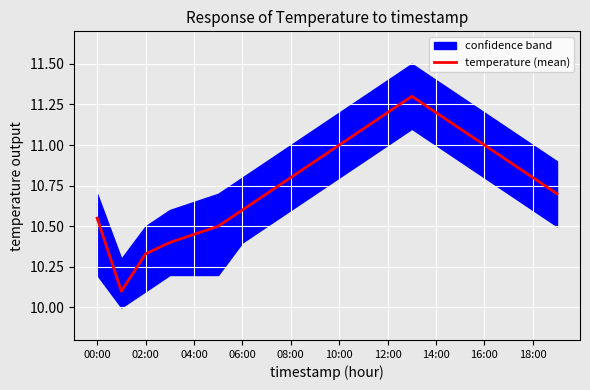

What is the highest value of the temperature (mean) series?

11.3